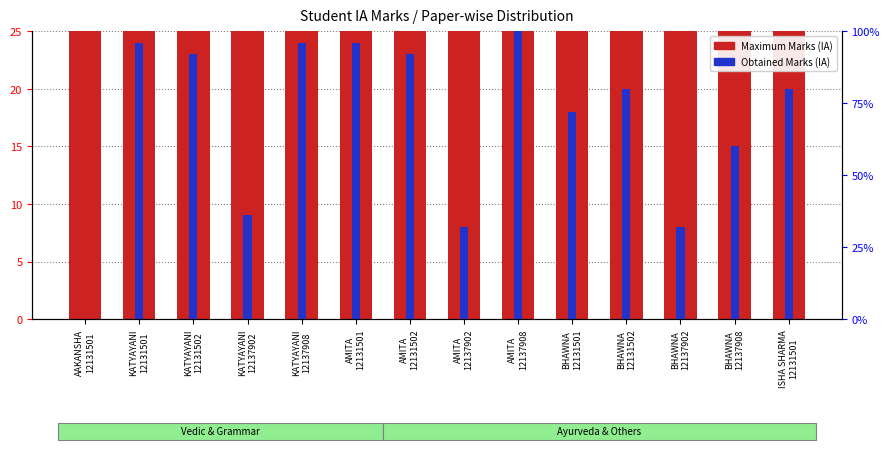

At which label is Obtained Marks (IA) closest to 12?

KATYAYANI
12137902